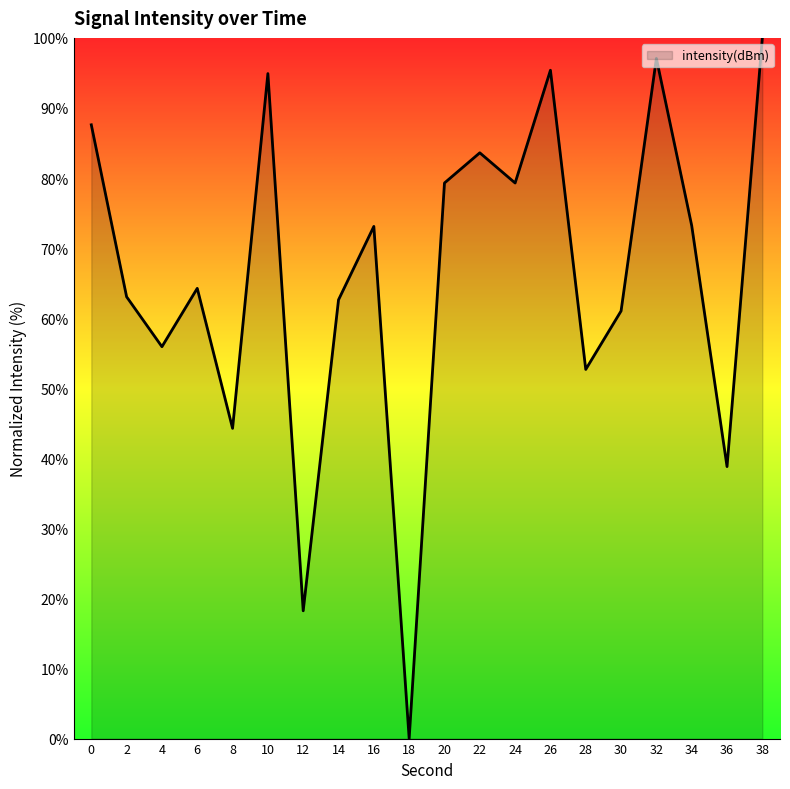

Is it true that the value at 14 is 62.6?

True